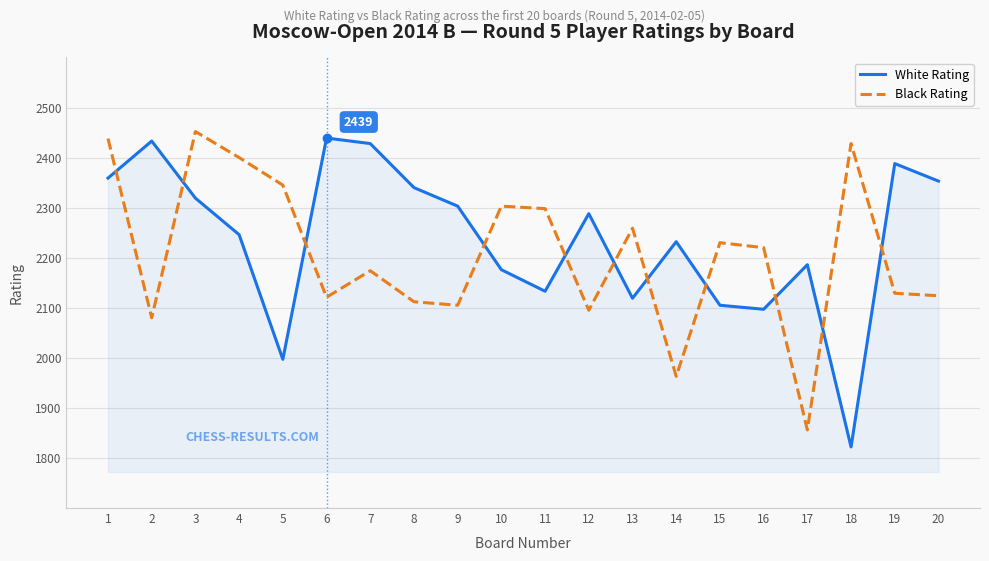

What is the difference between the highest and lowest values at 15?

125